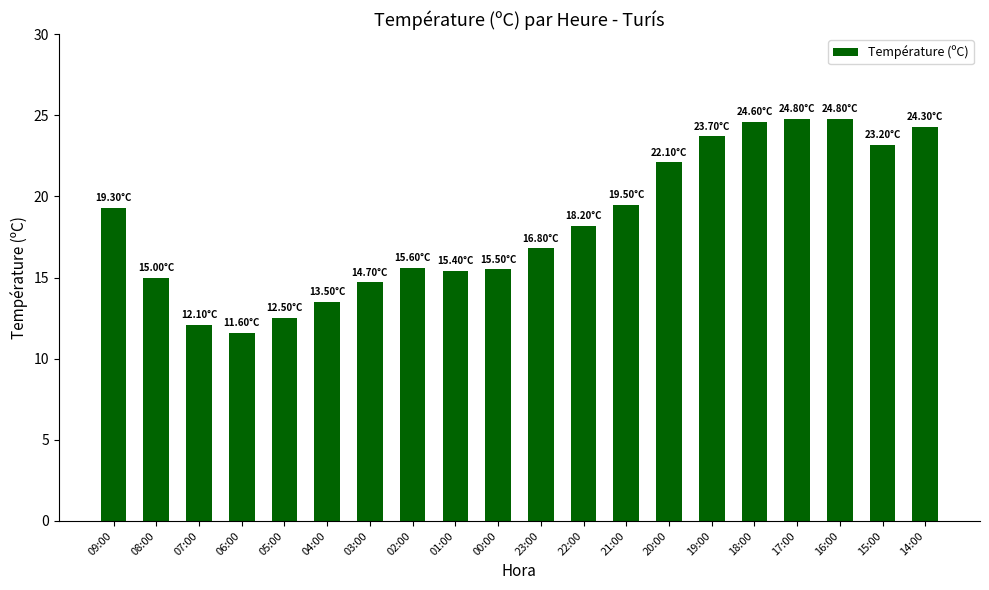

Are the bars horizontal?

No